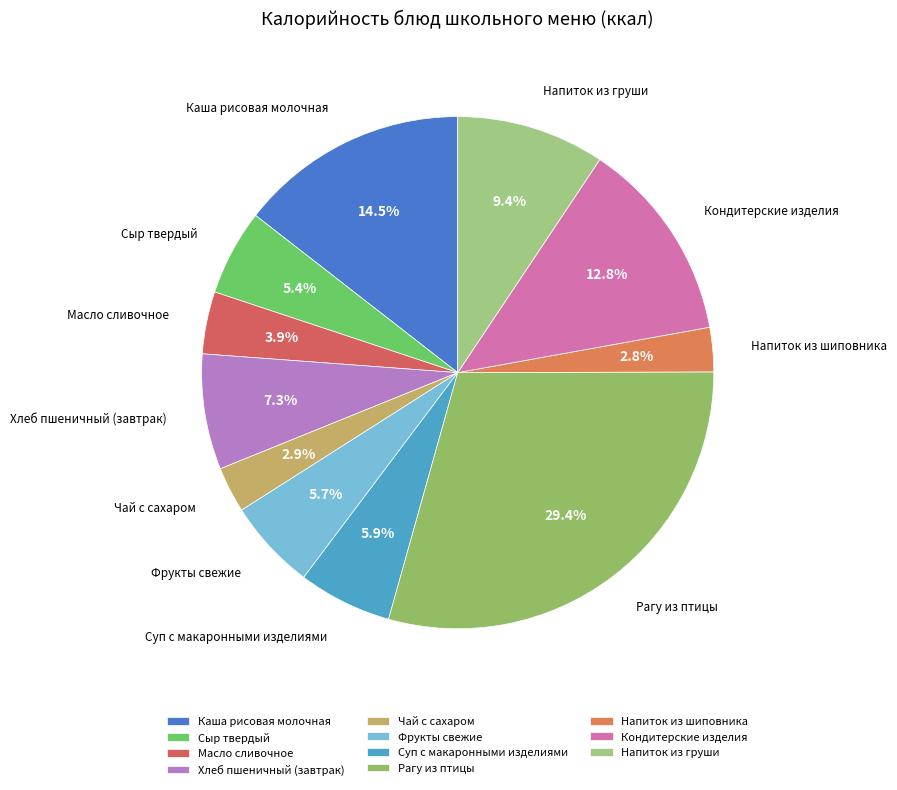

Is the sum of Фрукты свежие and Напиток из шиповника greater than half?

No